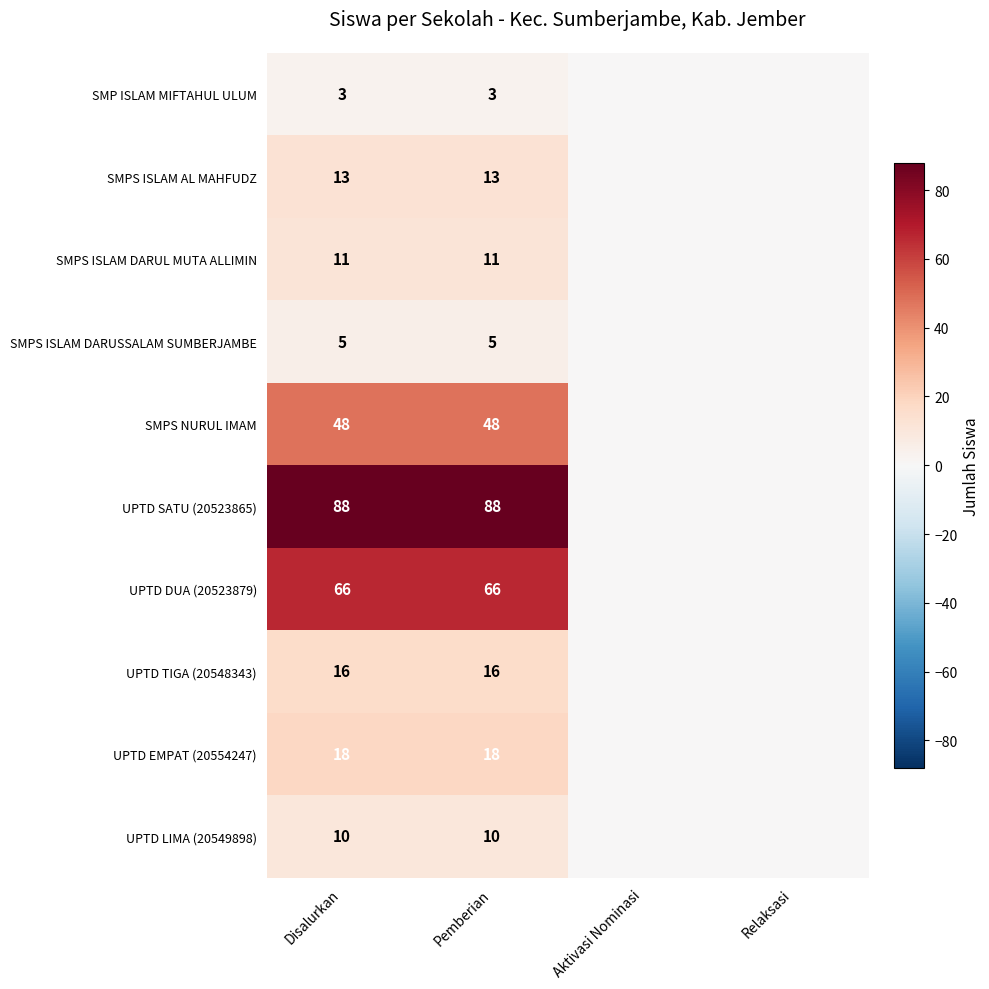

Is it true that UPTD LIMA (20549898) equals 13 at Disalurkan?

False